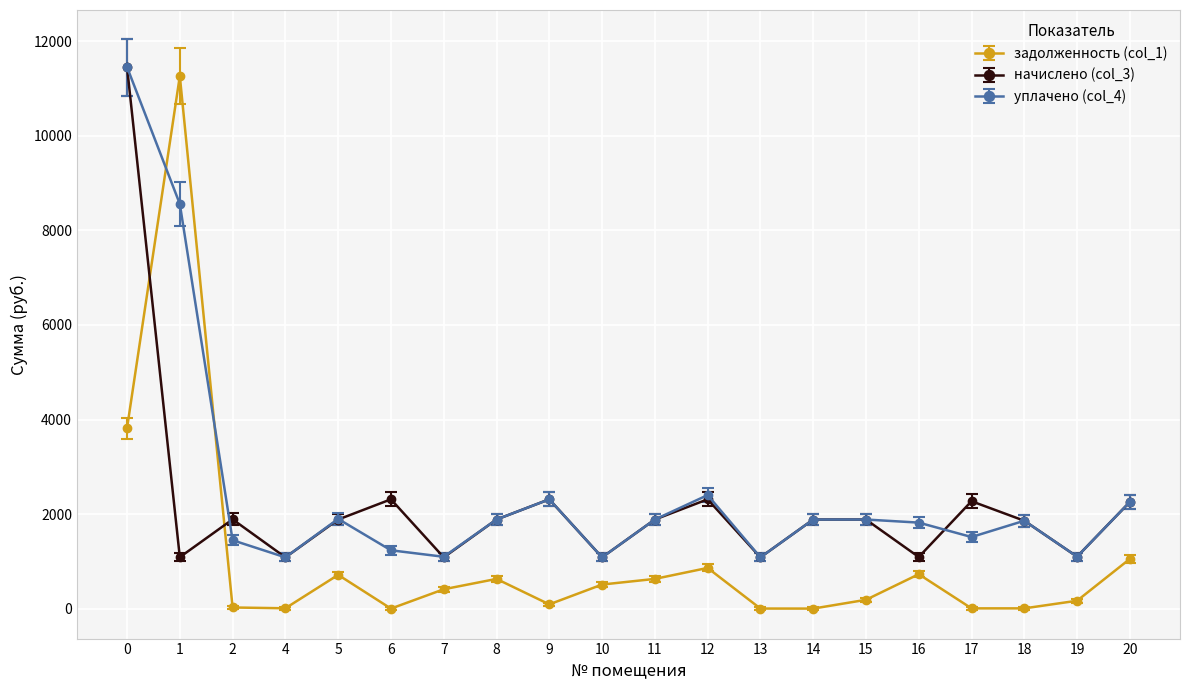

The начислено (col_3) series shows 1884.1 at 8. True or false?

True